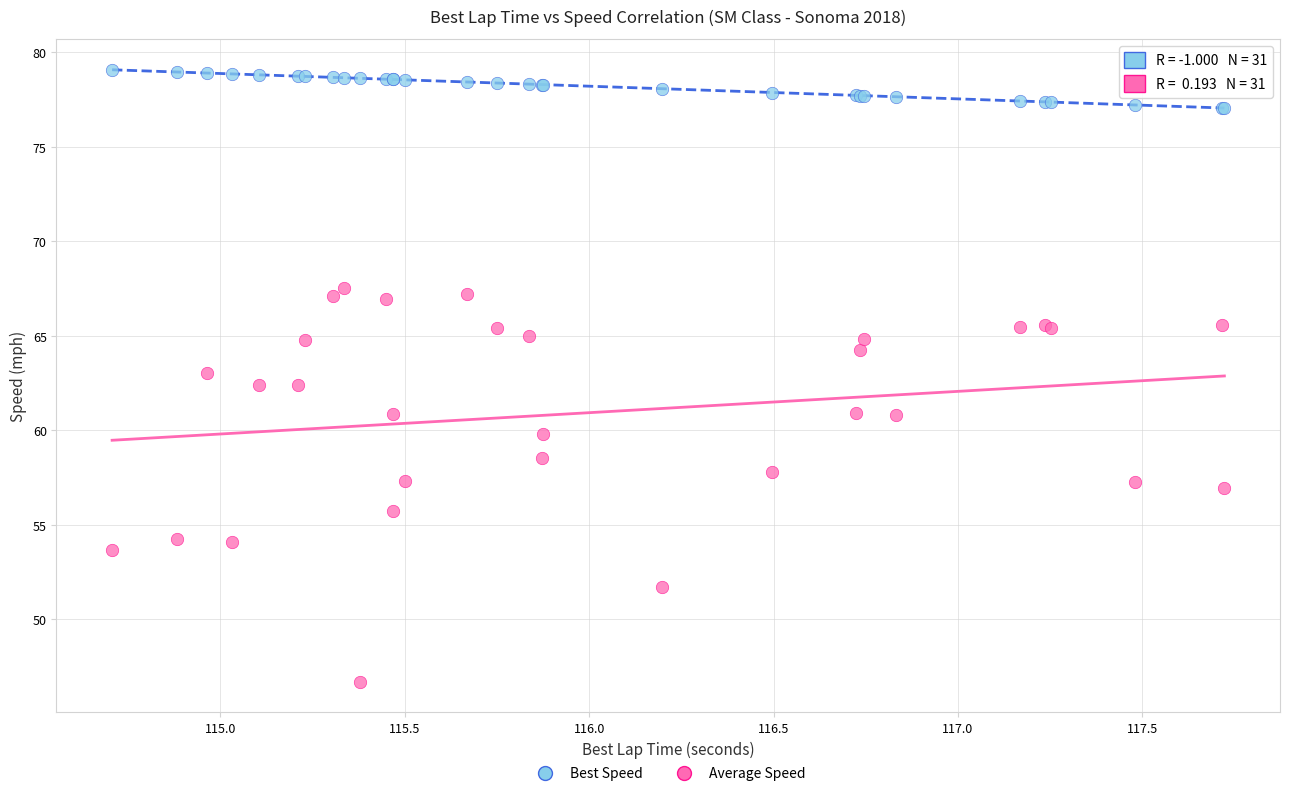

What are all the series names shown in the legend?

Best Speed, Average Speed